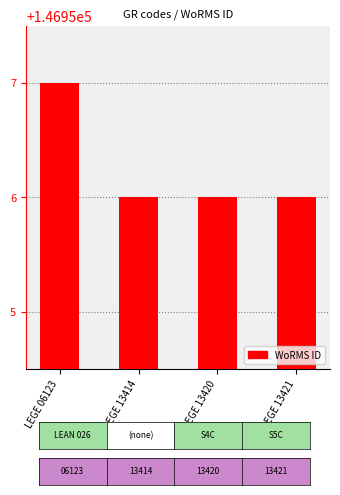

What is the sum of all values?

587825